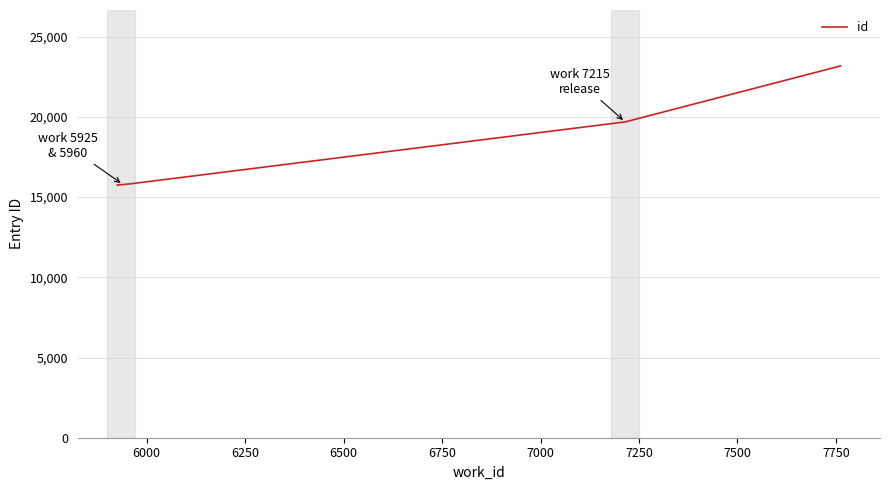

Does the chart display data point markers on the line(s)?

No